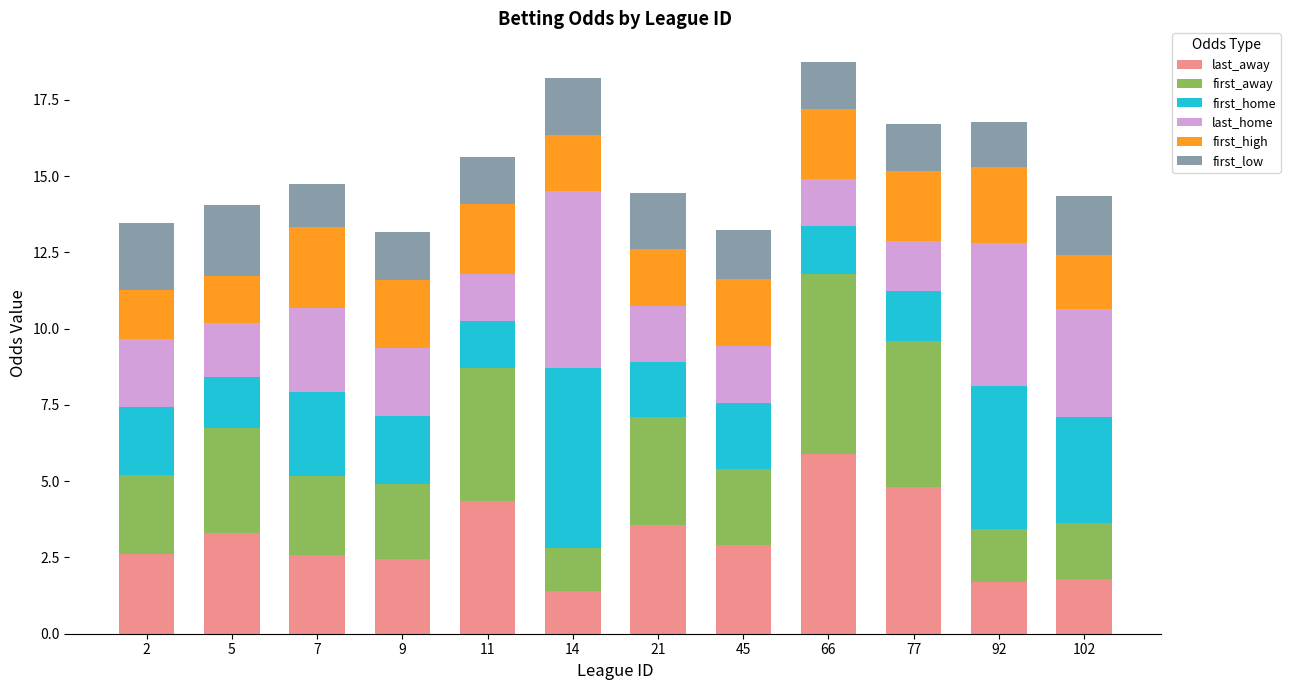

Are the bars horizontal?

No